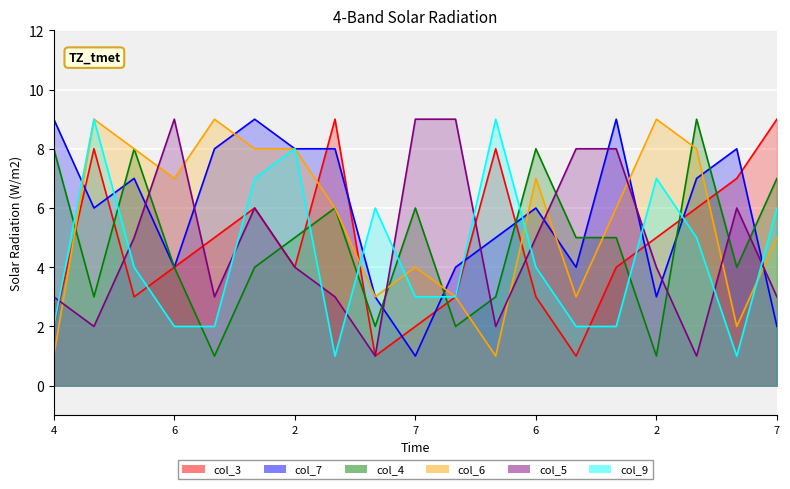

Which series has the largest total across all categories?

col_7